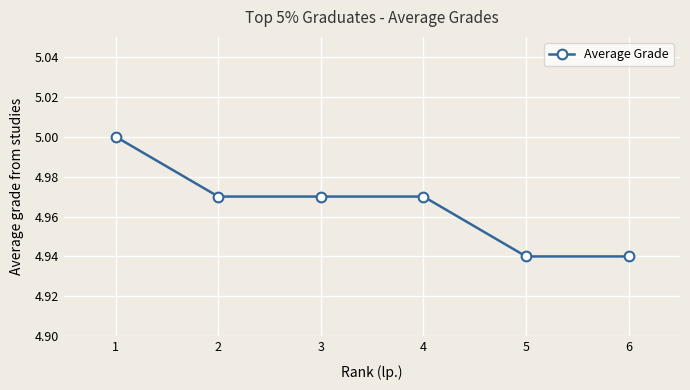

True or false: there are more than 1 points higher than both neighbors.

False